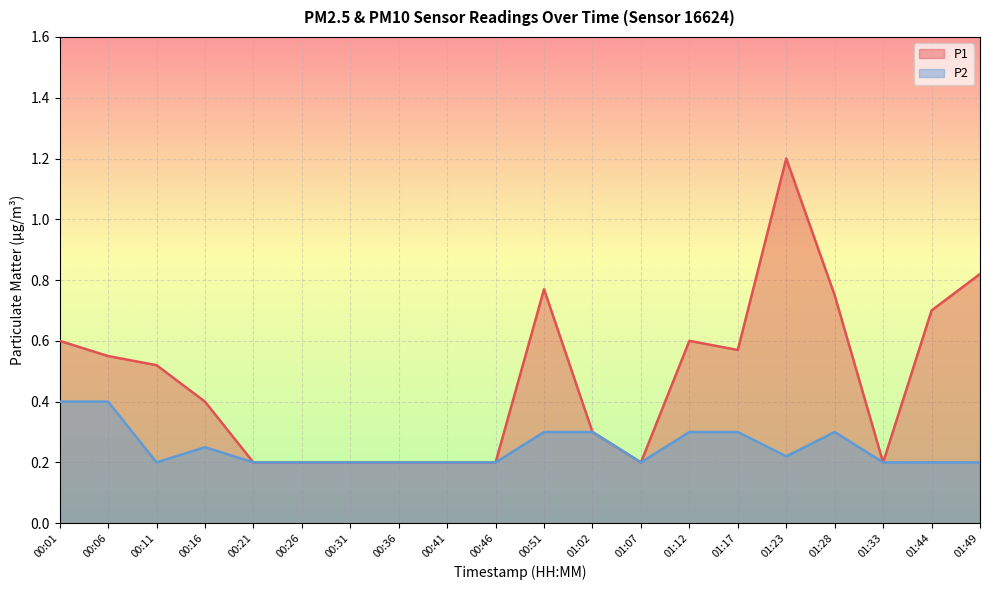

The P1 series shows 0.2 at 00:46. True or false?

True